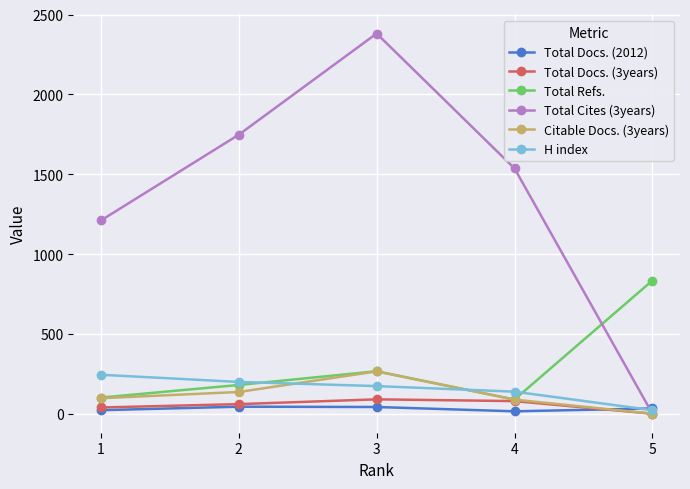

The Total Docs. (3years) series shows 60 at 2. True or false?

True